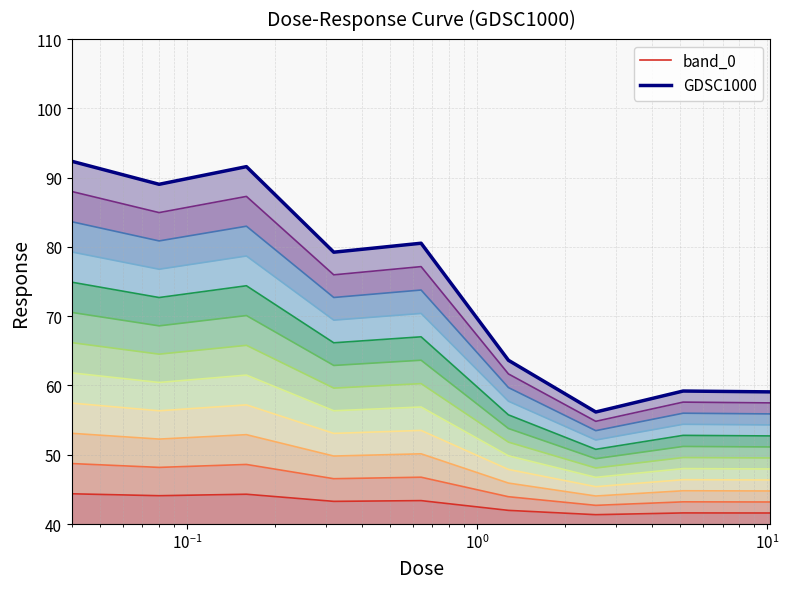

True or false: GDSC1000 and band_0 intersect in this chart.

False